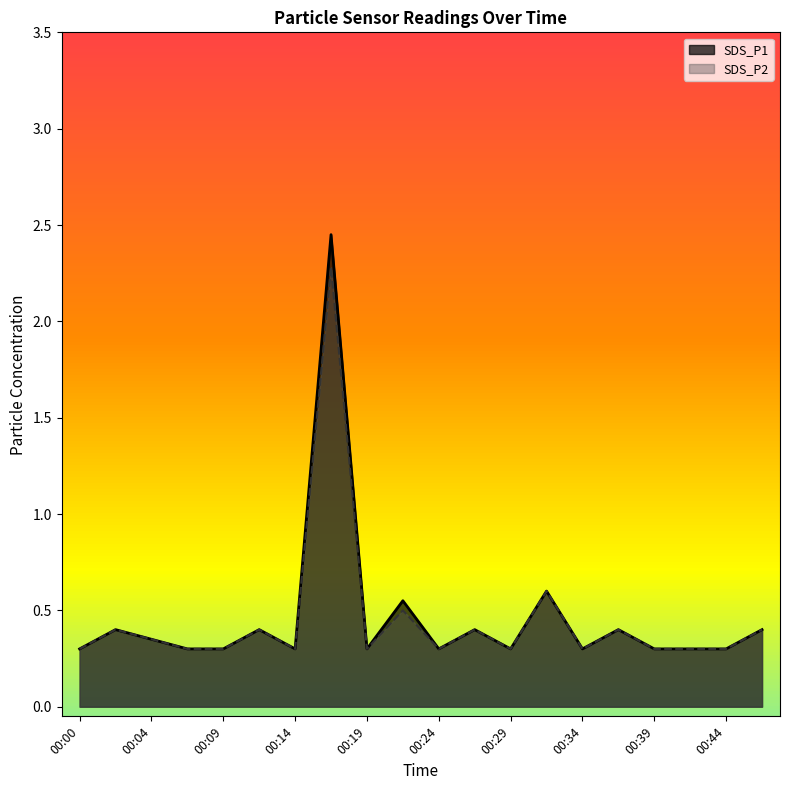

How many categories are shown in the chart?

20